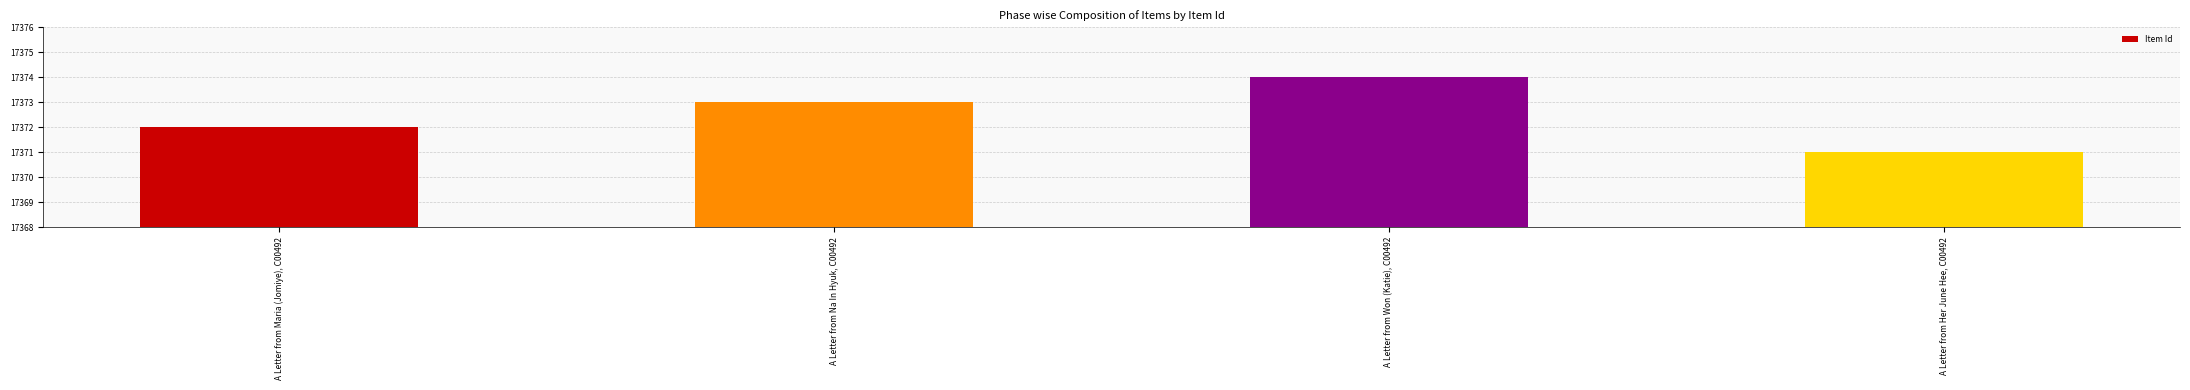

What is the difference between the values at A Letter from Won (Katie), C00492 and A Letter from Na In Hyuk, C00492?

1